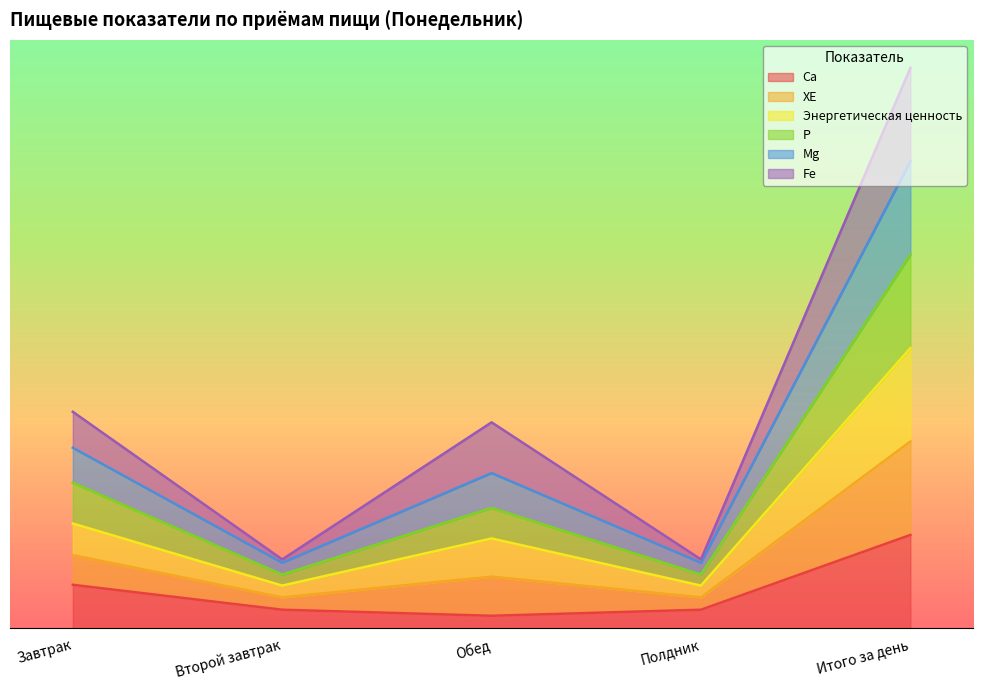

Does the chart have visible grid lines?

No